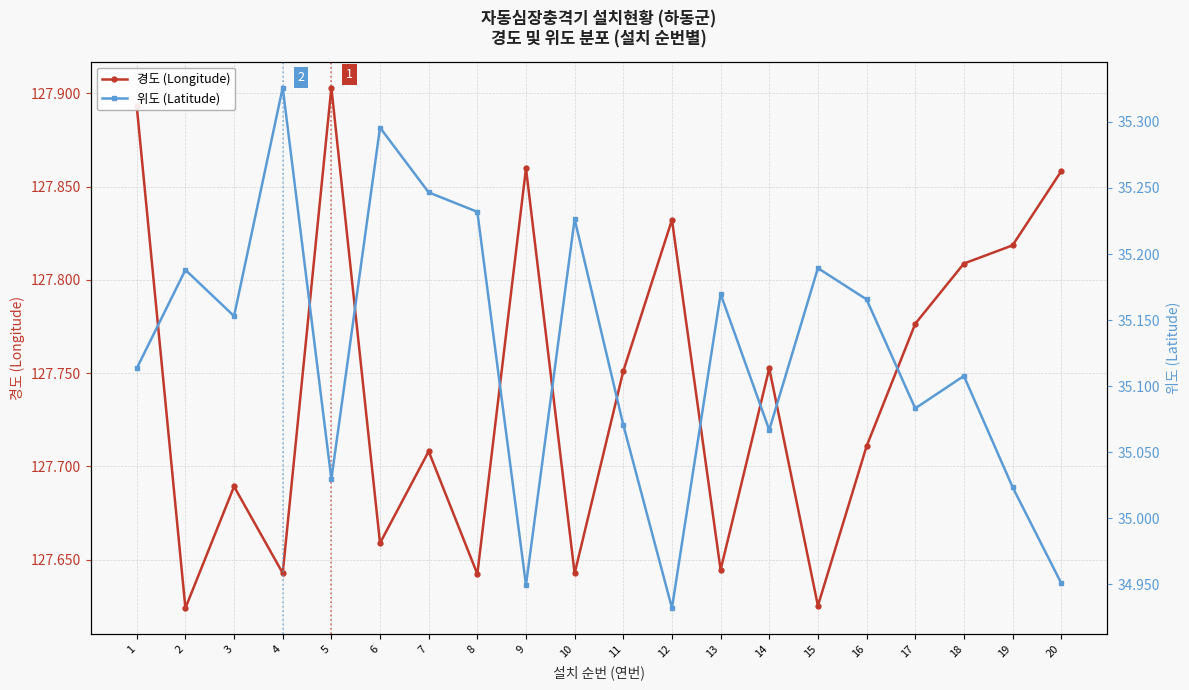

The value of 경도 (Longitude) at 18 is 127.8. True or false?

True